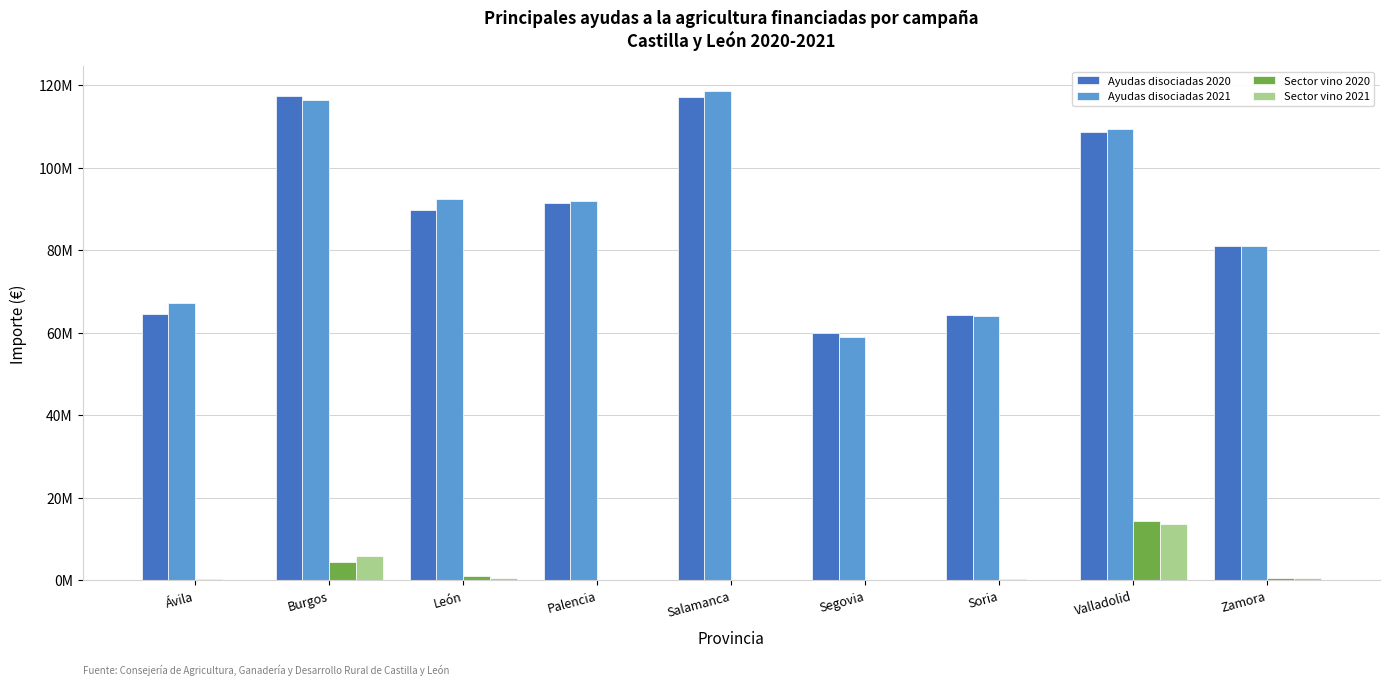

Is it true that Sector vino 2020 equals 1090669.5 at León?

True